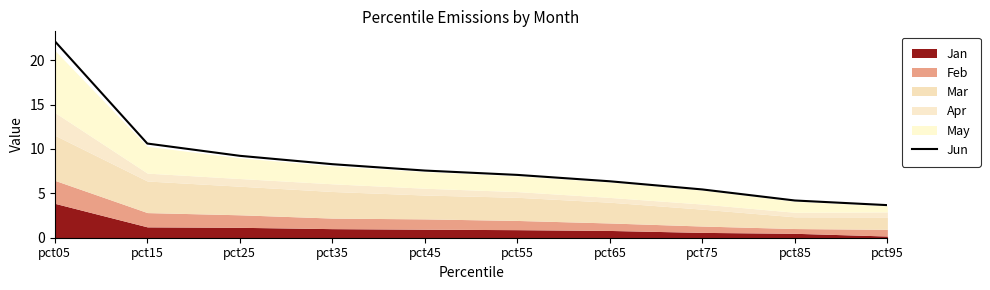

True or false: the data shows 22.1 at pct05.

True